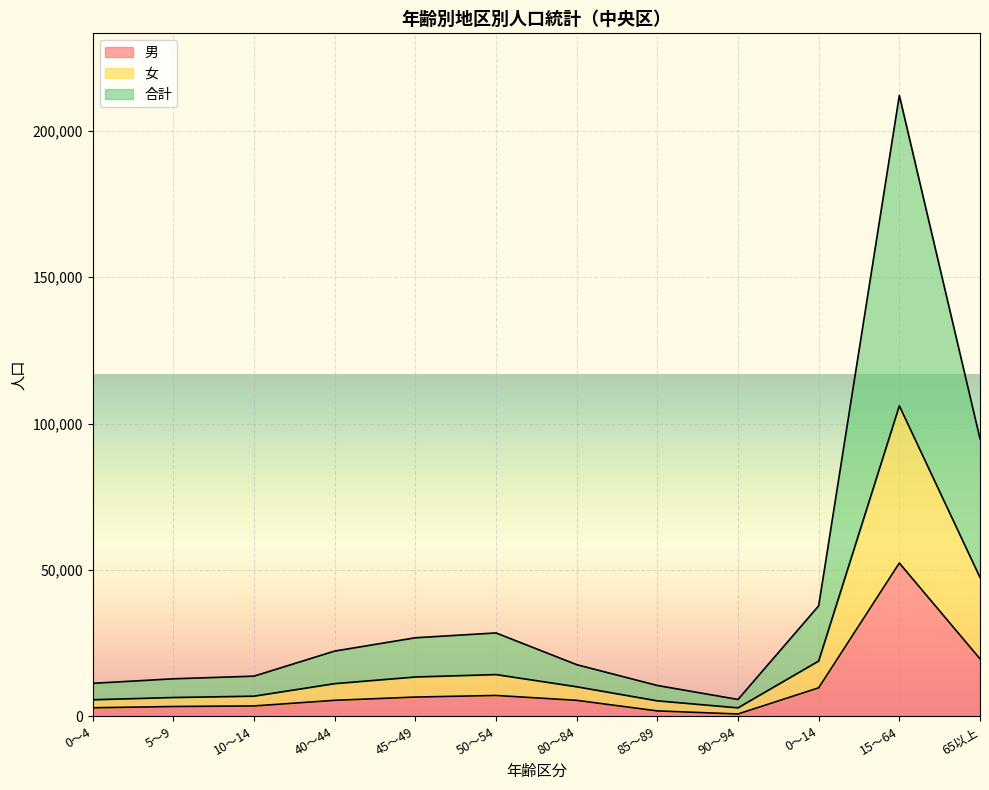

Which category has the highest value in the 男 series?

15～64